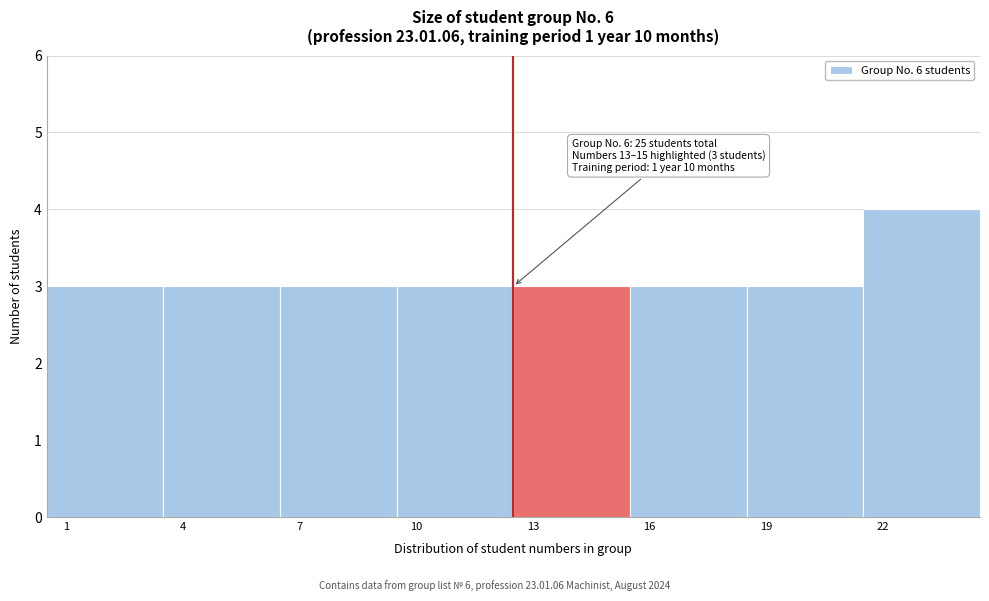

Reading left to right, list all the values displayed in this chart.

1=3	4=3	7=3	10=3	13=3	16=3	19=3	22=4